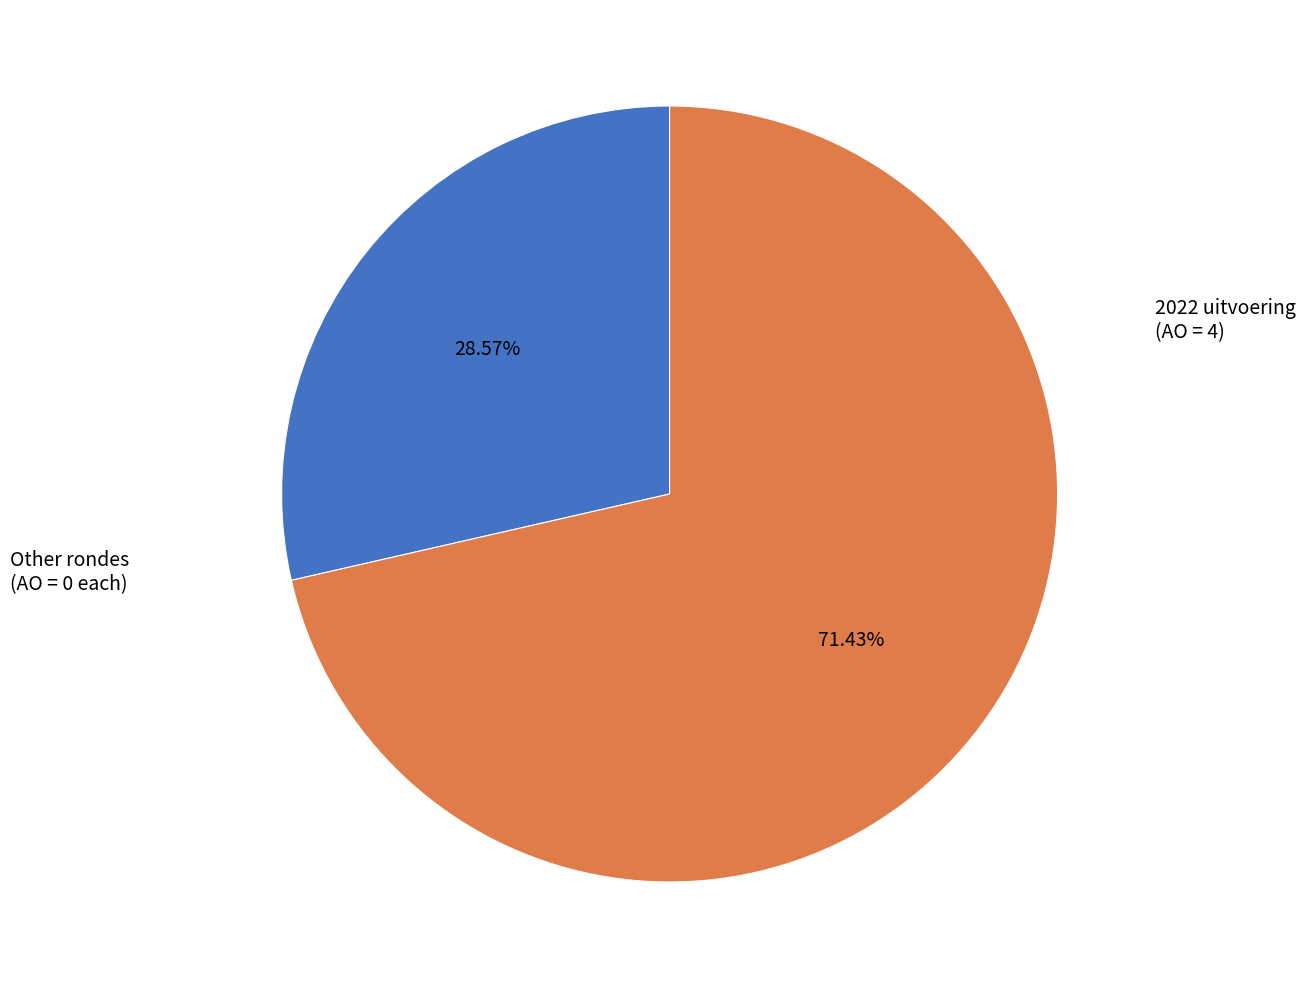

Is there any slice that represents more than half of the pie?

Yes